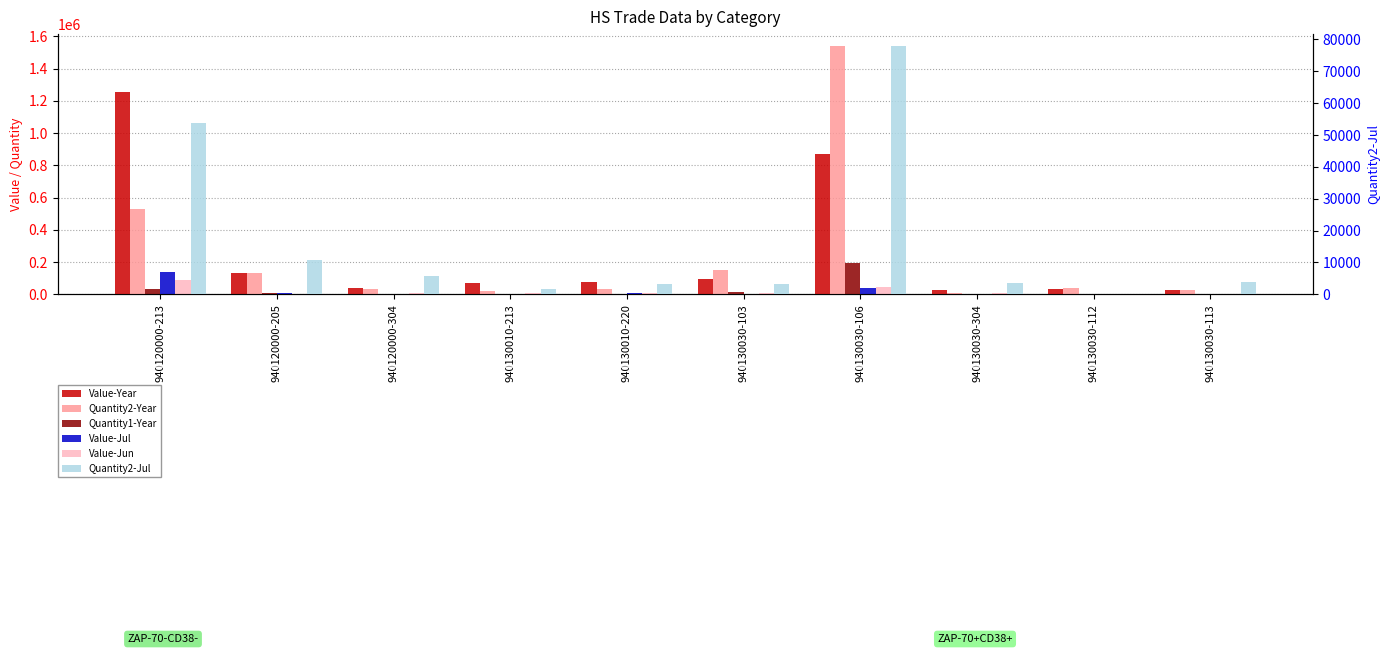

At 940120000-304, list the series in order from smallest to largest.

Quantity1-Year, Value-Jul, Value-Jun, Quantity2-Jul, Quantity2-Year, Value-Year